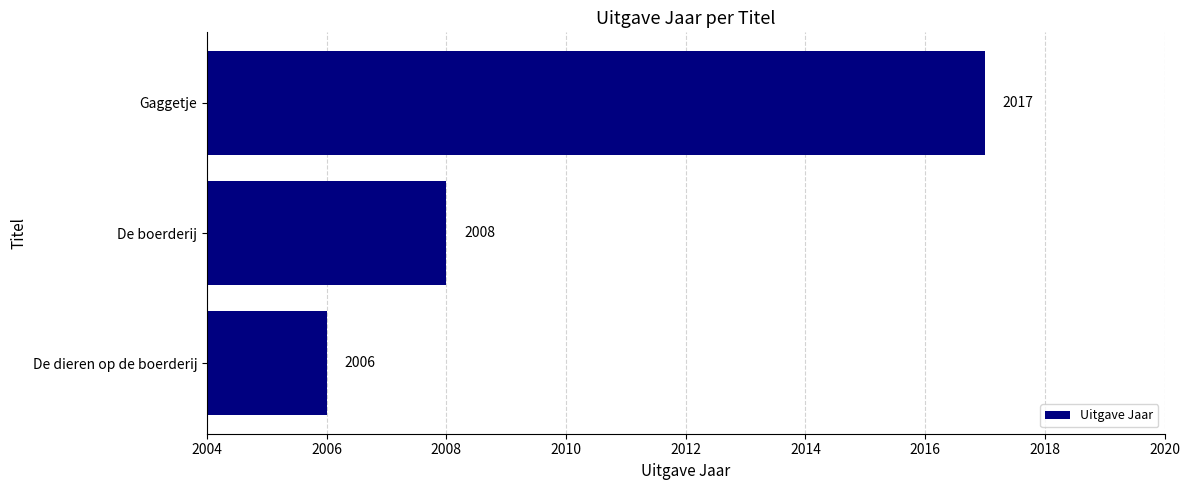

What is the smallest value displayed?

2006